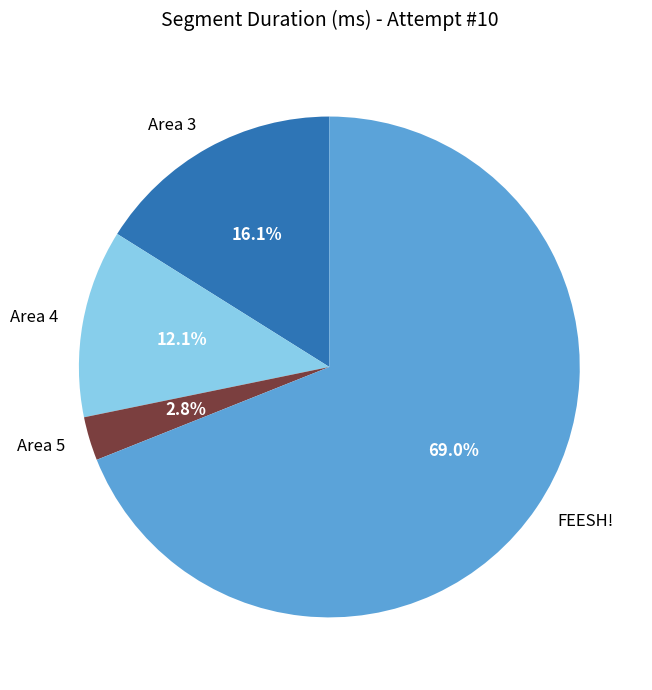

True or false: Area 3 accounts for 5% of the total.

False